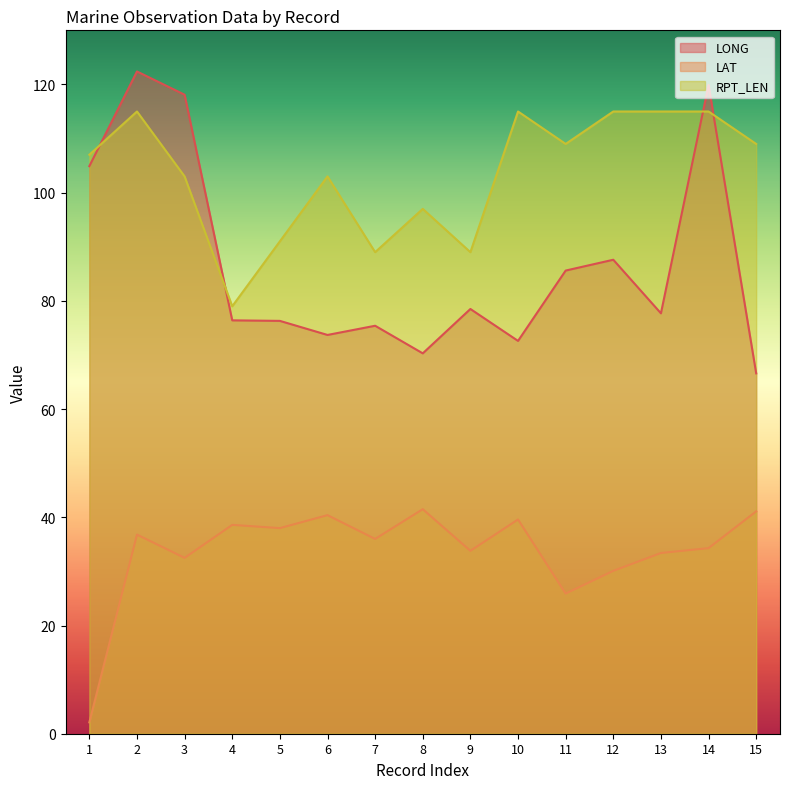

Which series has the widest spread of values?

LONG